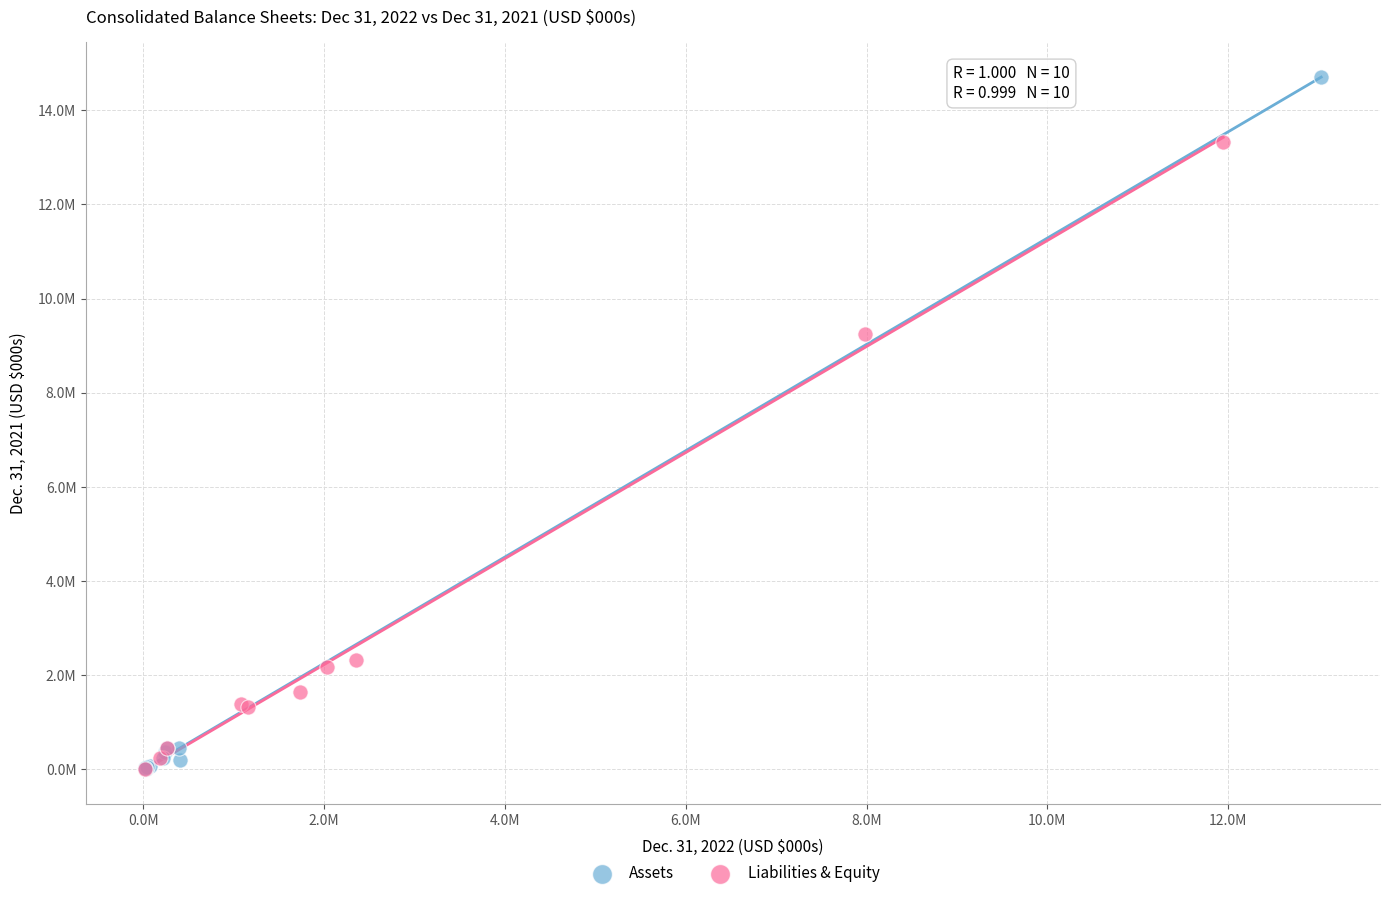

Which series has the widest spread of Y values?

Assets